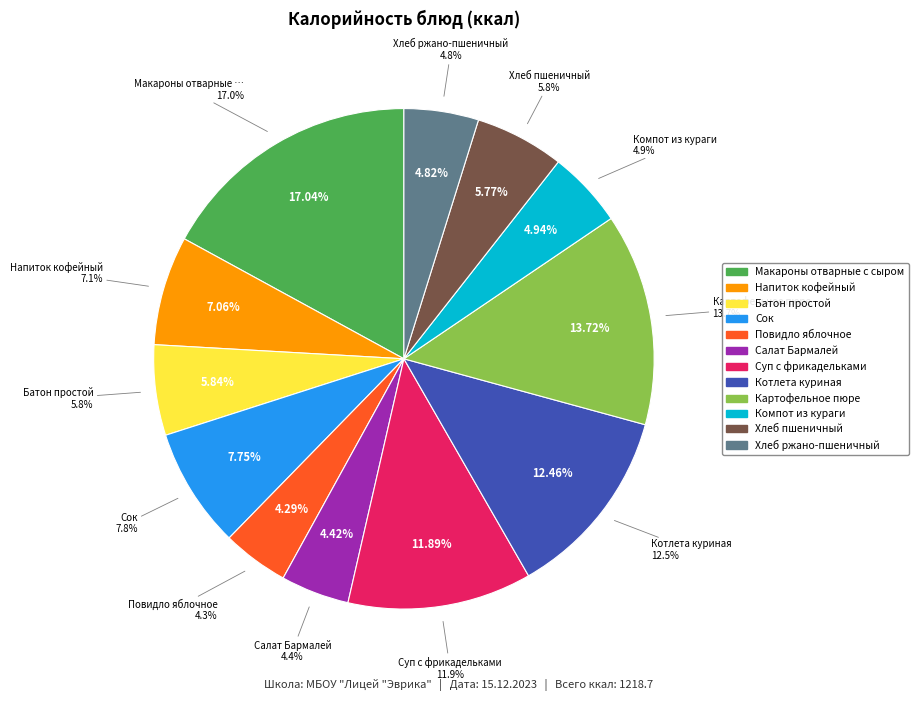

Which slice is the smallest?

Повидло яблочное